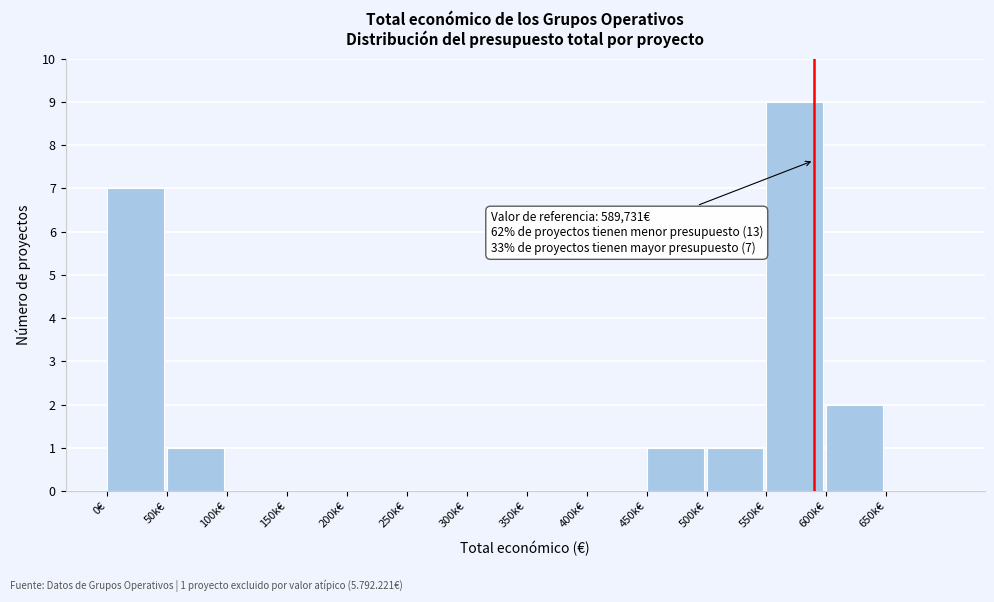

Reading right to left, list all the values displayed in this chart.

650k€=0	600k€=2	550k€=9	500k€=1	450k€=1	400k€=0	350k€=0	300k€=0	250k€=0	200k€=0	150k€=0	100k€=0	50k€=1	0€=7